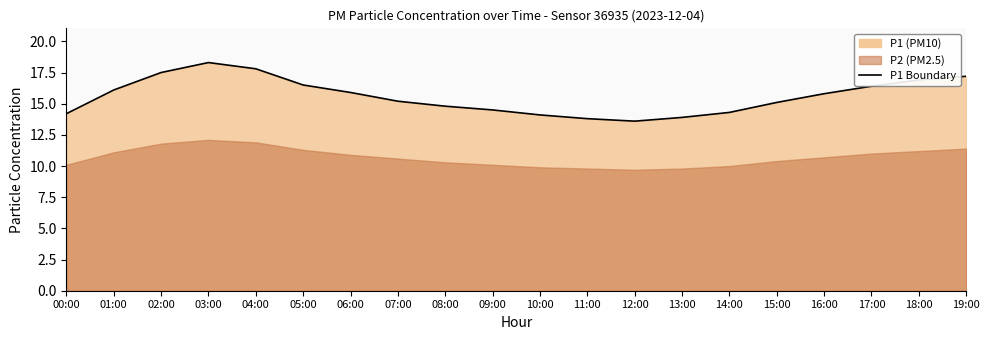

Rank the categories by value from highest to lowest.

03:00, 04:00, 02:00, 19:00, 18:00, 05:00, 17:00, 01:00, 06:00, 16:00, 07:00, 15:00, 08:00, 09:00, 14:00, 00:00, 10:00, 13:00, 11:00, 12:00